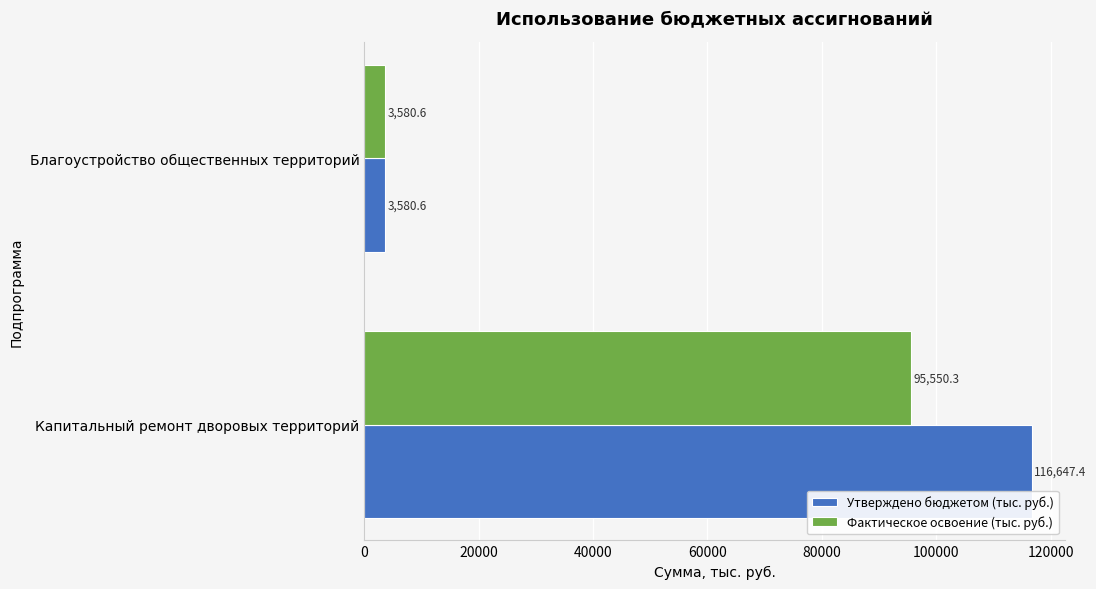

What is the sum of the Утверждено бюджетом (тыс. руб.) values at Благоустройство общественных территорий and Капитальный ремонт дворовых территорий?

120228.0